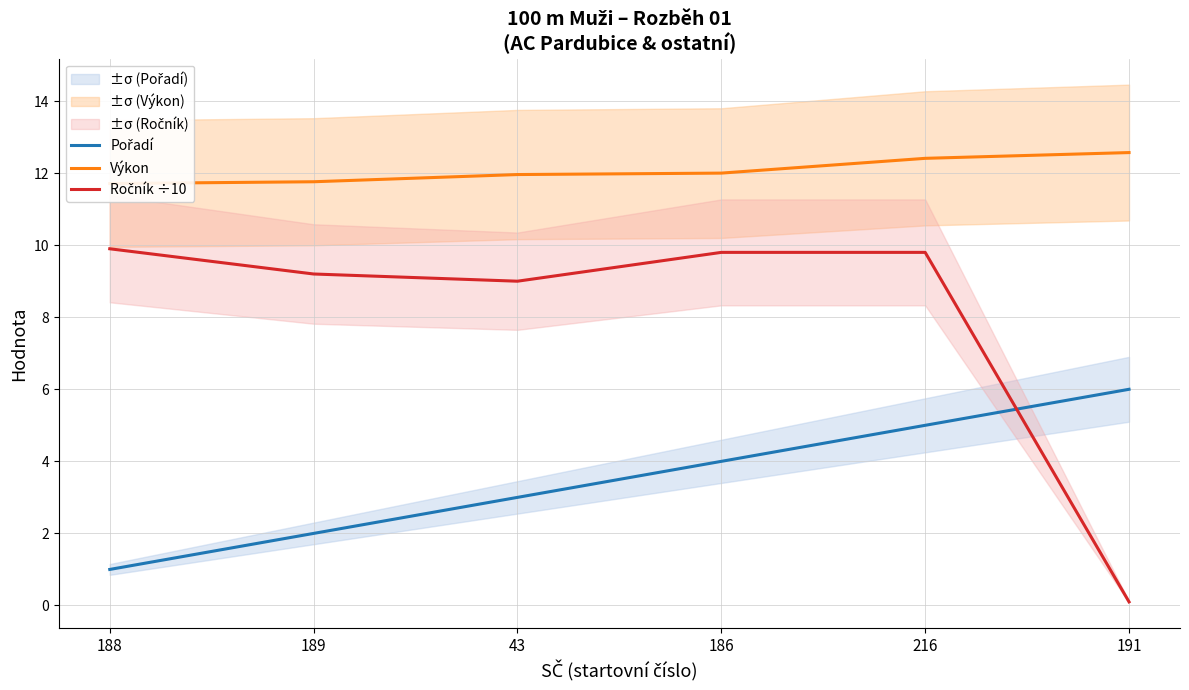

True or false: Pořadí has more than 1 points higher than both neighbors.

False